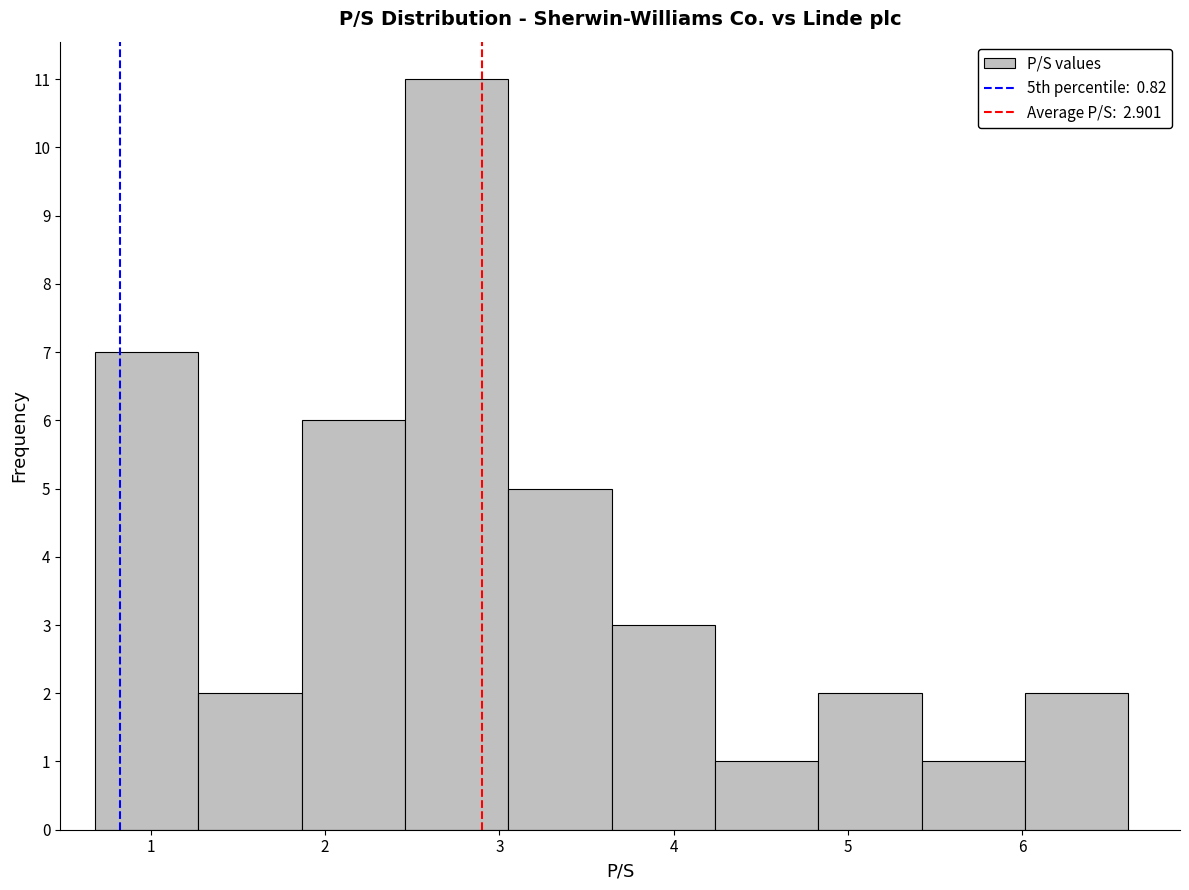

How tall is the bar that spans 1.9 to 2.5 on the x-axis? Neither the bar edges nor the heights are printed on the chart, so give them approximately, as read against the axes.

6